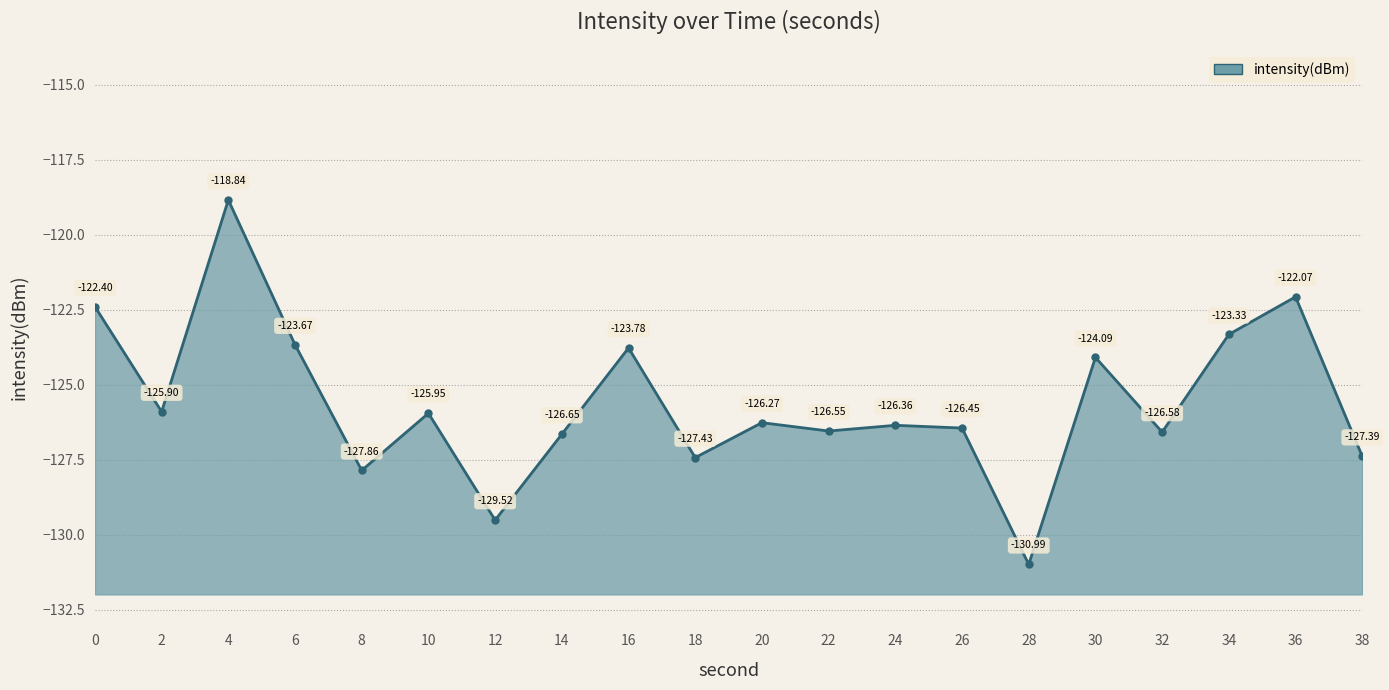

What value does the data have at 8?

-127.9